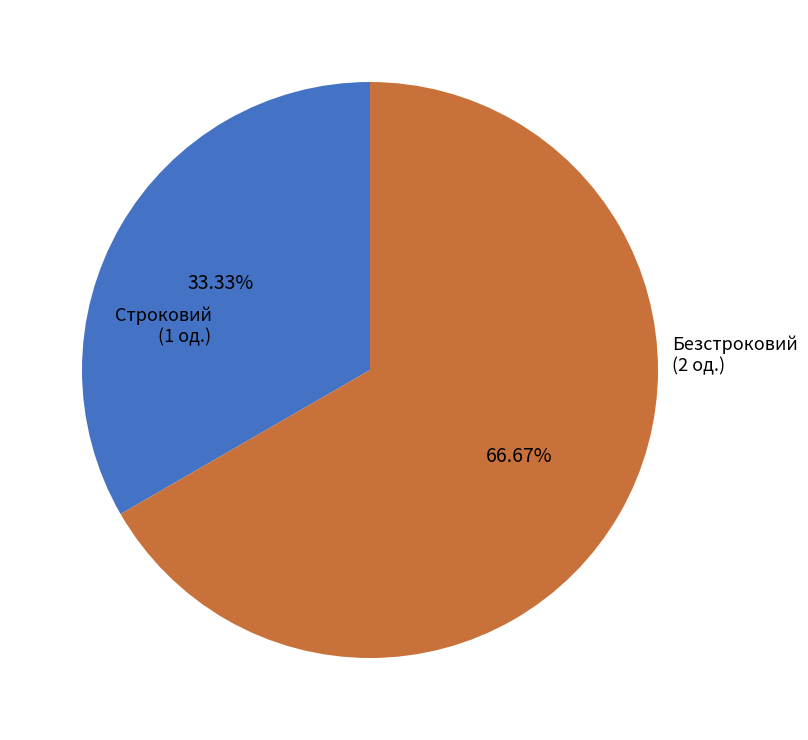

Which has a higher value, Строковий or Безстроковий?

Безстроковий